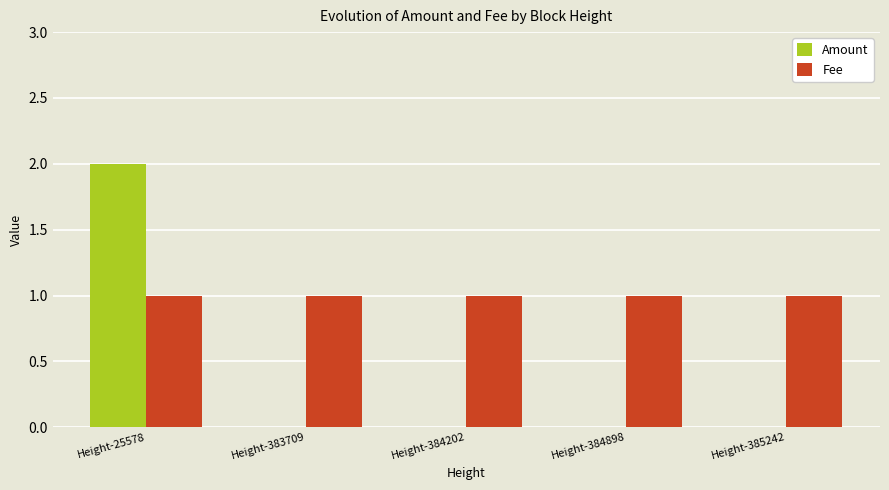

At which category is the sum across all series the highest?

Height-25578